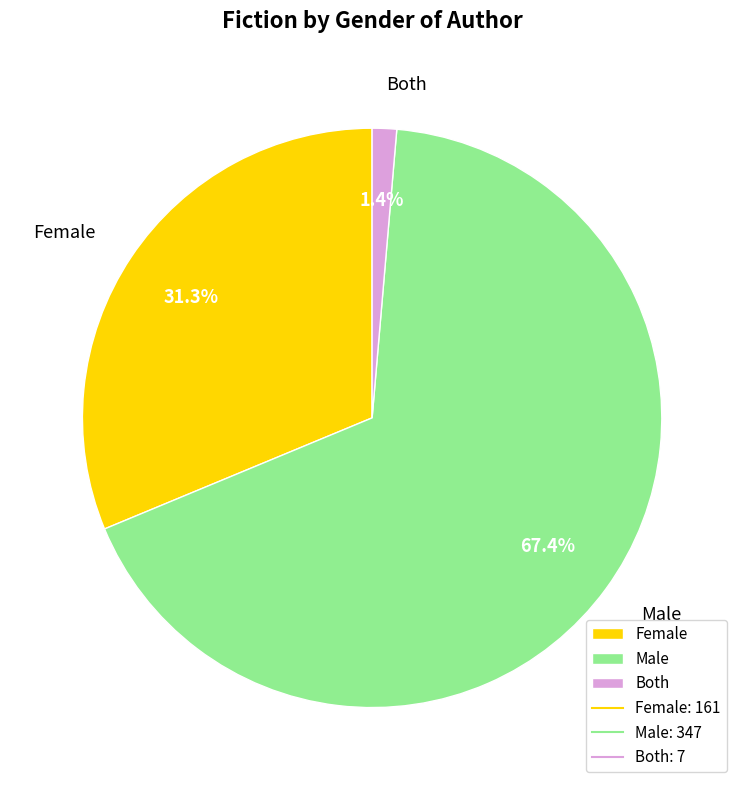

Is the sum of Female and Both greater than half?

No